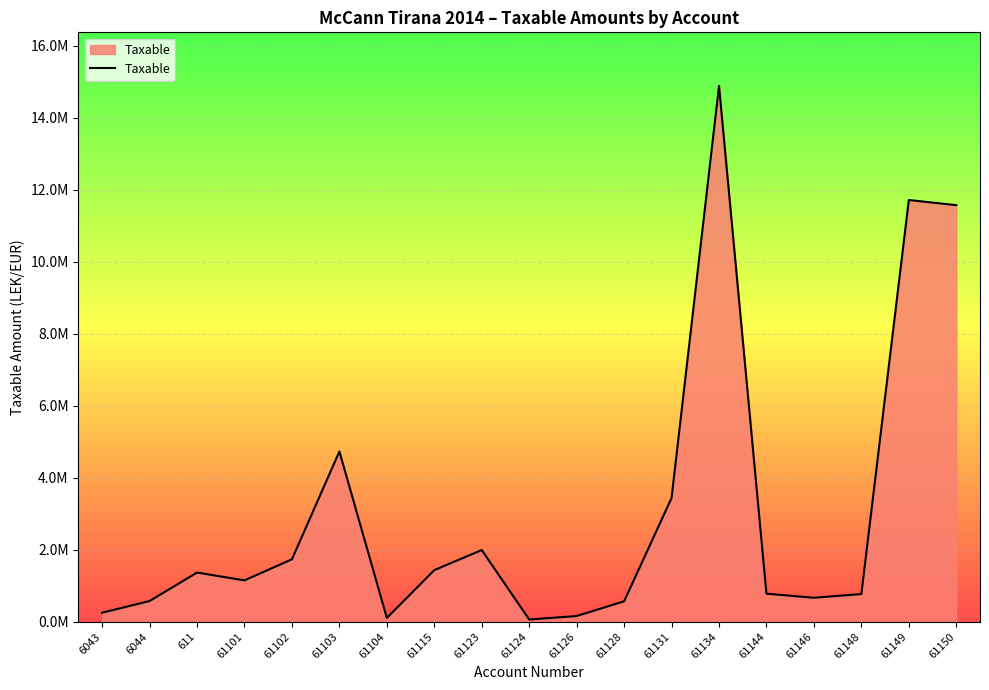

Is this an area chart (filled region under the line)?

Yes